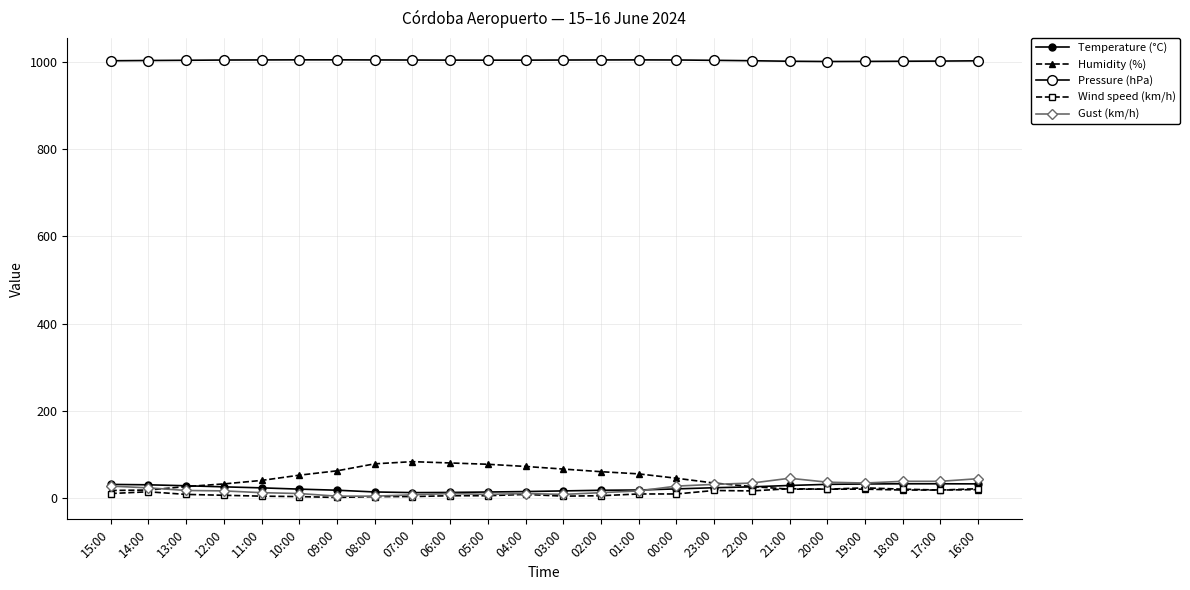

How many series are shown in this chart?

5